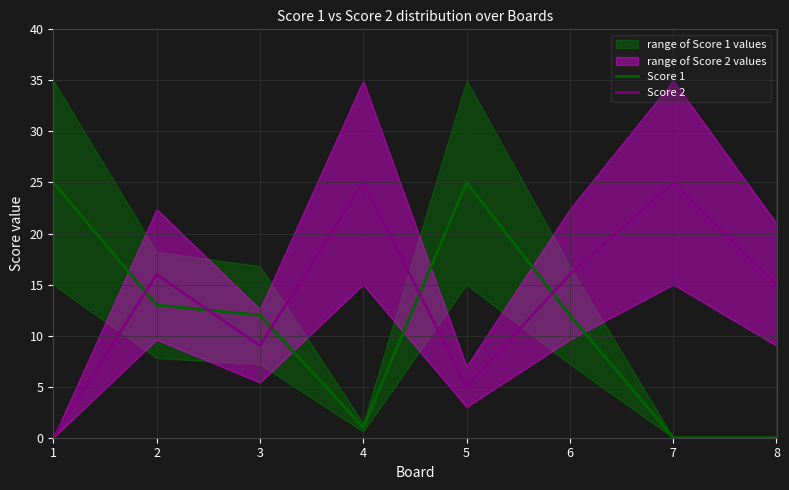

What is the greatest value displayed?

25